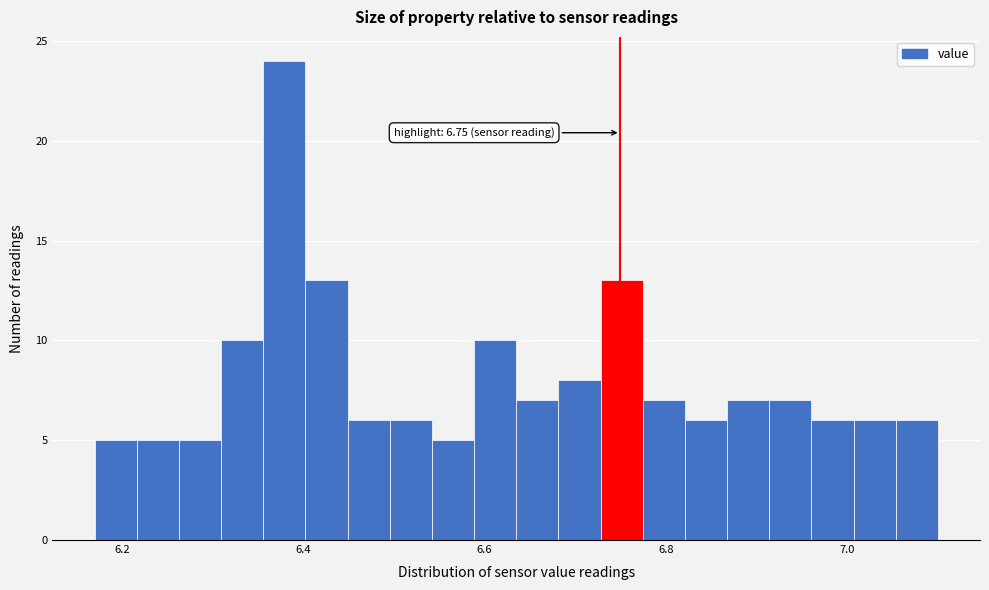

Around what value on the x-axis is the tallest bar? Give the approximate position of its centre, as read against the axis.

6.38